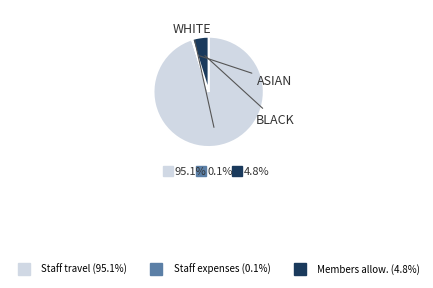

Is there a majority slice in this chart?

Yes